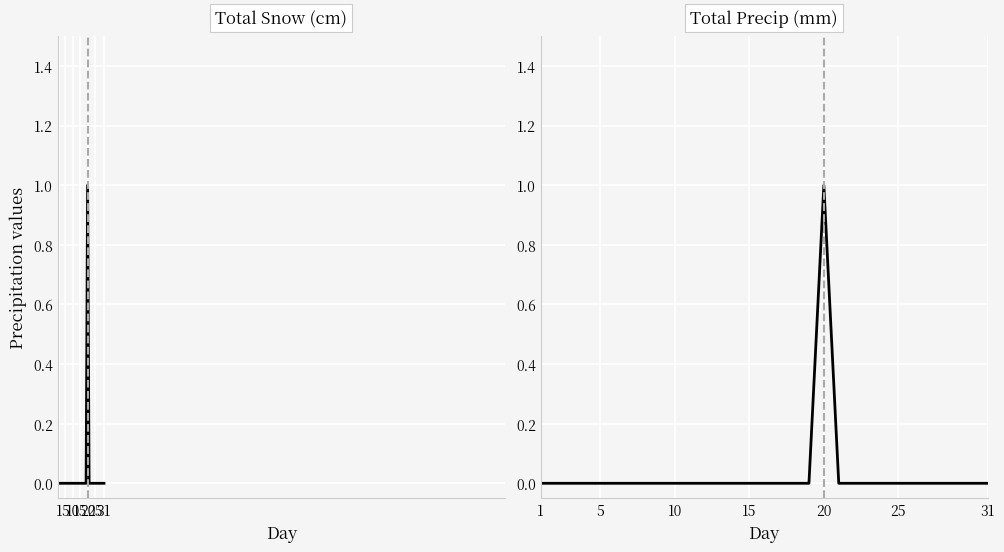

Rank the series by their maximum value, from lowest to highest.

Total Snow (cm), Total Precip (mm)